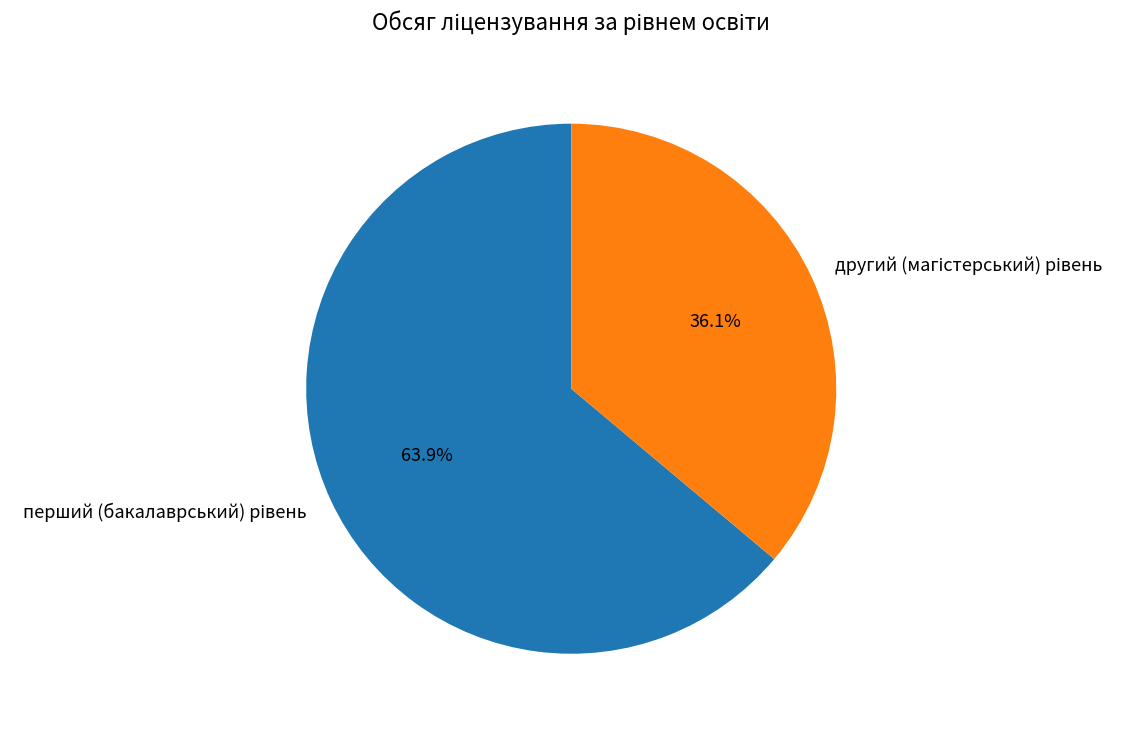

Is there any slice that represents more than half of the pie?

Yes